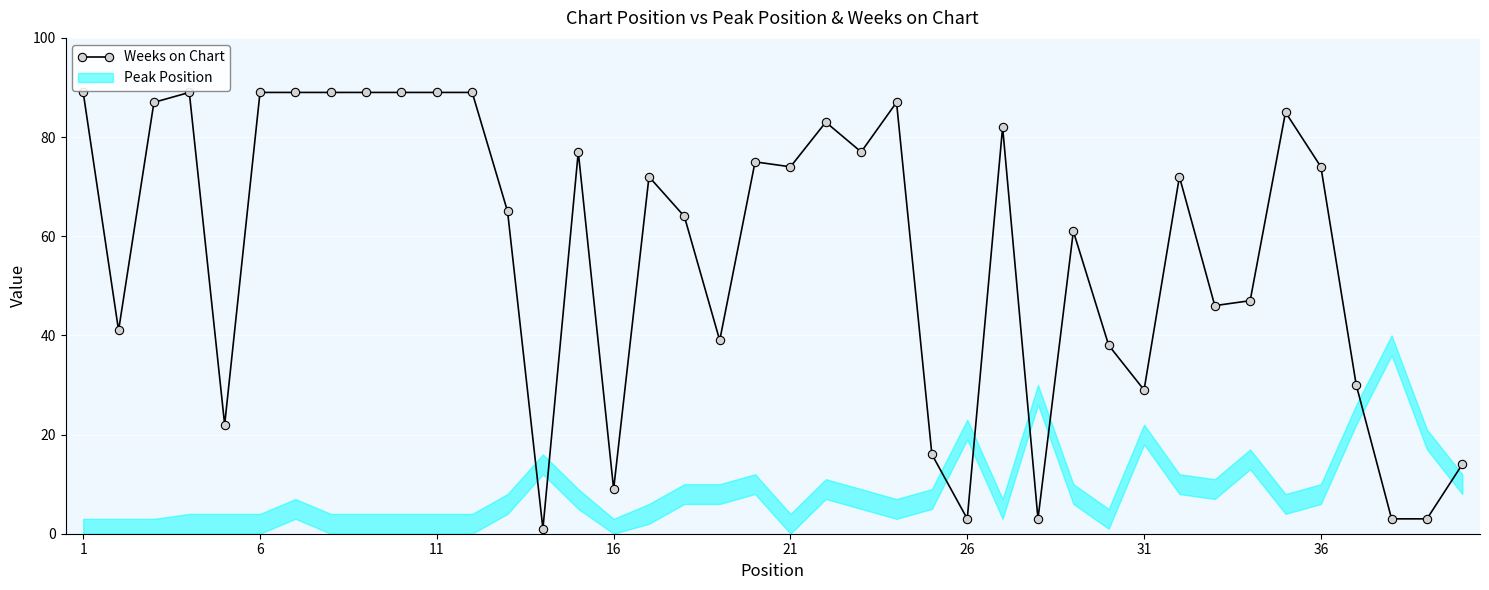

The value of Weeks on Chart at 11 is 48. True or false?

False